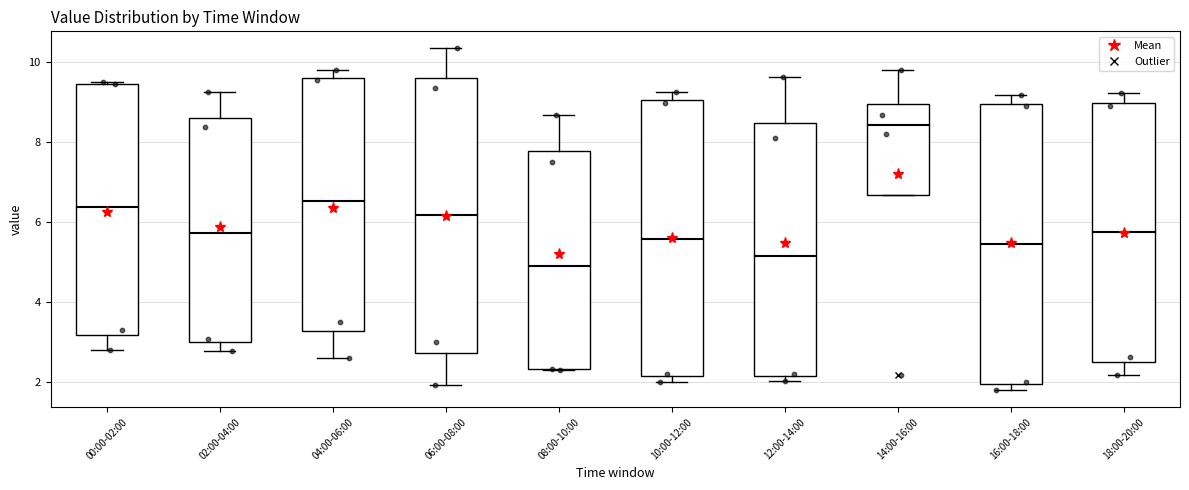

Reading left to right, read every box against the y-axis: the position of its median line, the range the box covers, and the ends of its whiskers. The values are not printed on the chart, so give them approximately, as read against the axis.

00:00-02:00: median 6.4, box 3.2 to 9.4, whiskers 2.8 to 9.6
02:00-04:00: median 5.8, box 3.0 to 8.6, whiskers 2.8 to 9.2
04:00-06:00: median 6.6, box 3.2 to 9.6, whiskers 2.6 to 9.8
06:00-08:00: median 6.2, box 2.8 to 9.6, whiskers 2.0 to 10.4
08:00-10:00: median 5.0, box 2.4 to 7.8, whiskers 2.4 to 8.6
10:00-12:00: median 5.6, box 2.2 to 9.0, whiskers 2.0 to 9.2
12:00-14:00: median 5.2, box 2.2 to 8.4, whiskers 2.0 to 9.6
14:00-16:00: median 8.4, box 6.6 to 9.0, whiskers 6.6 to 9.8
16:00-18:00: median 5.4, box 2.0 to 9.0, whiskers 1.8 to 9.2
18:00-20:00: median 5.8, box 2.6 to 9.0, whiskers 2.2 to 9.2